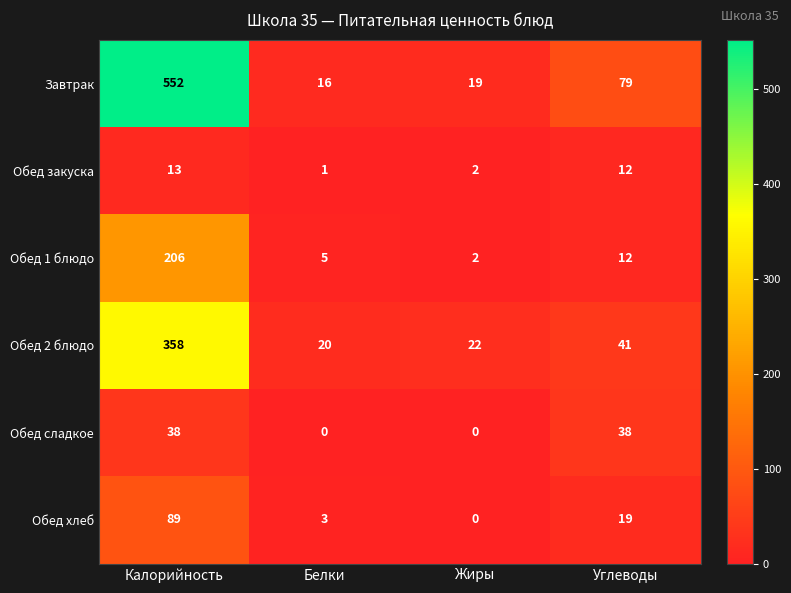

How many data points in Обед сладкое are less than 38?

2